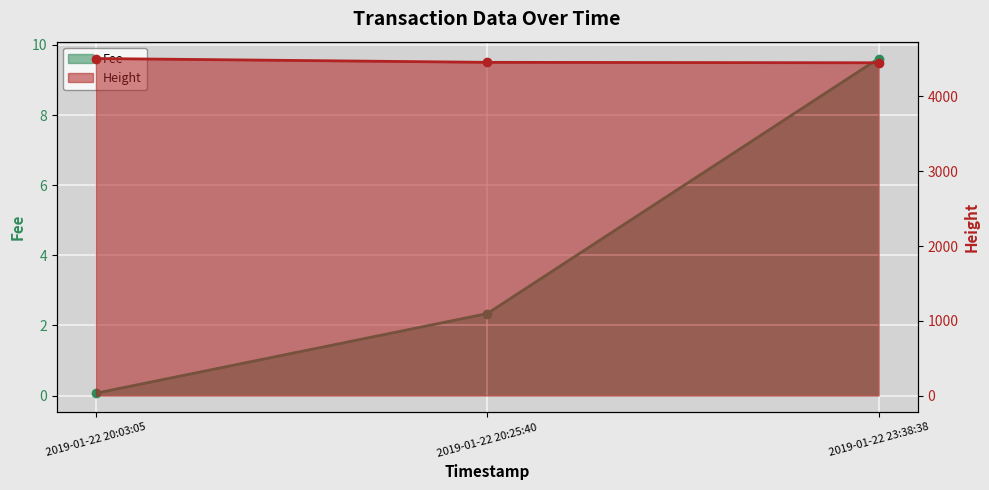

Rank the series at 2019-01-22 23:38:38 from highest to lowest value.

Height, Fee